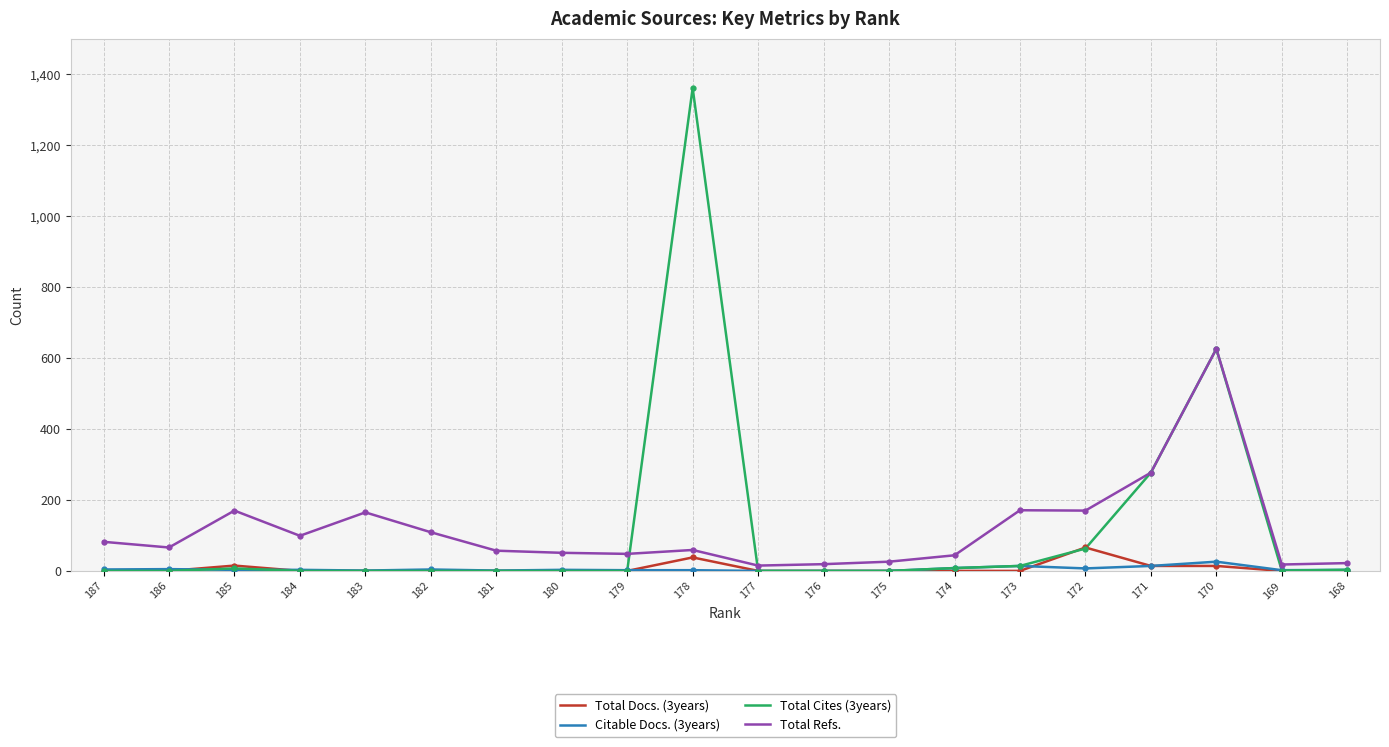

Which series has the widest spread of values?

Total Cites (3years)